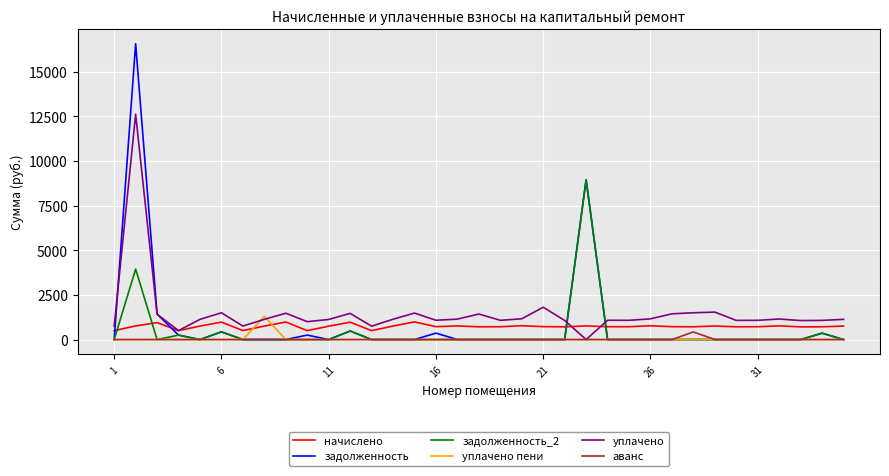

How many intersections are there between начислено and уплачено пени?

2